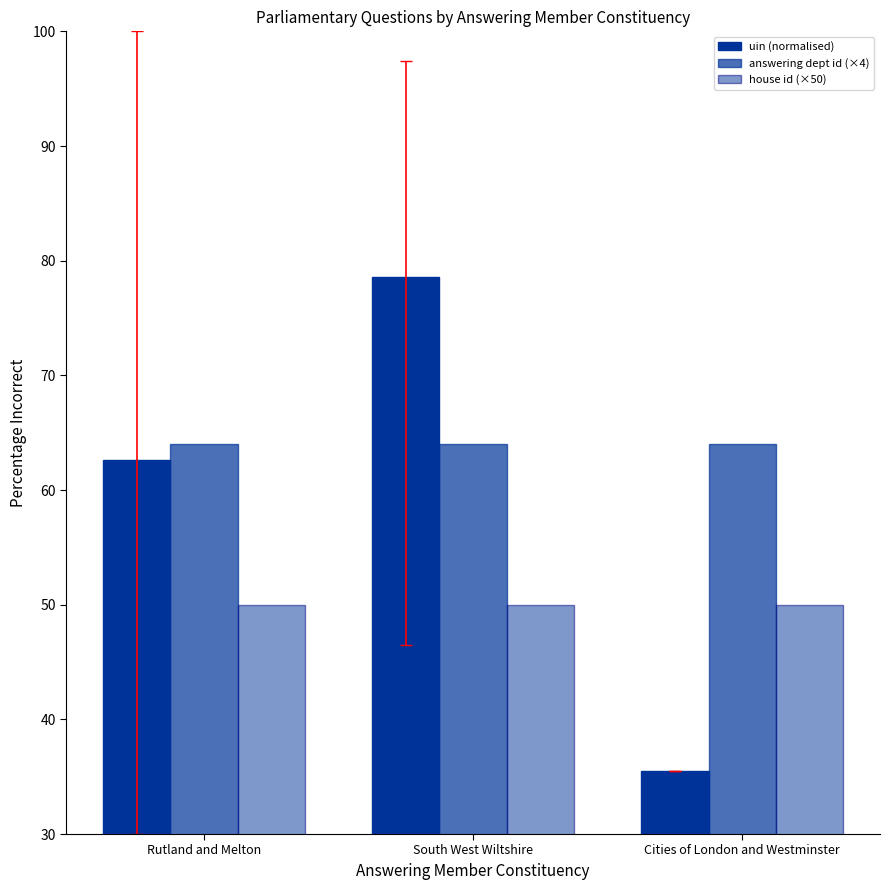

Where is uin (normalised) nearest to the value 57?

Rutland and Melton